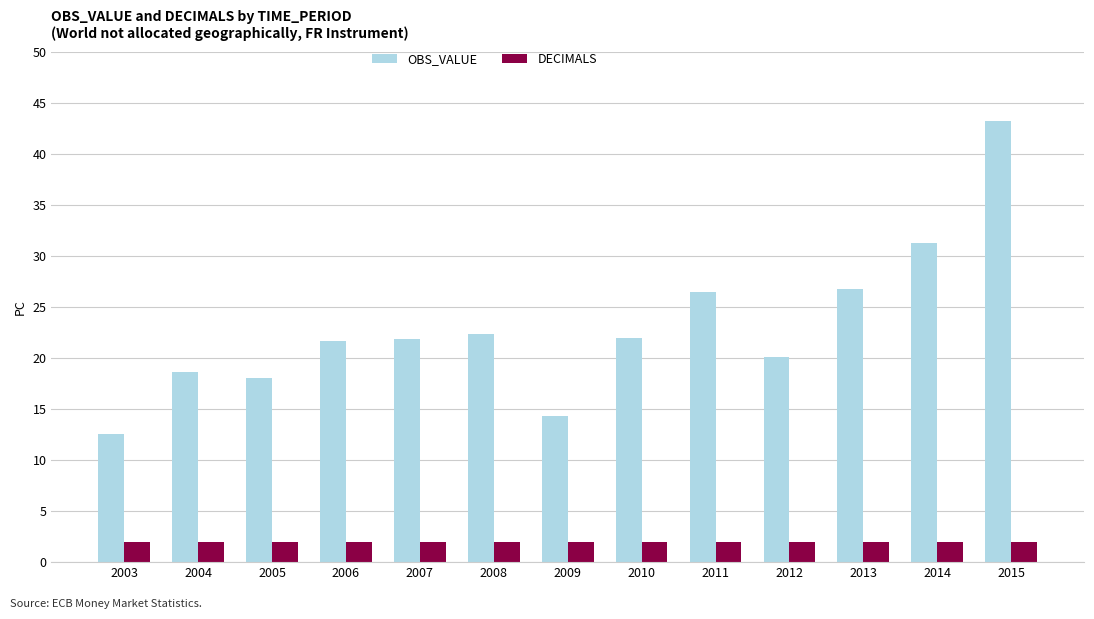

Which series has the widest spread of values?

OBS_VALUE